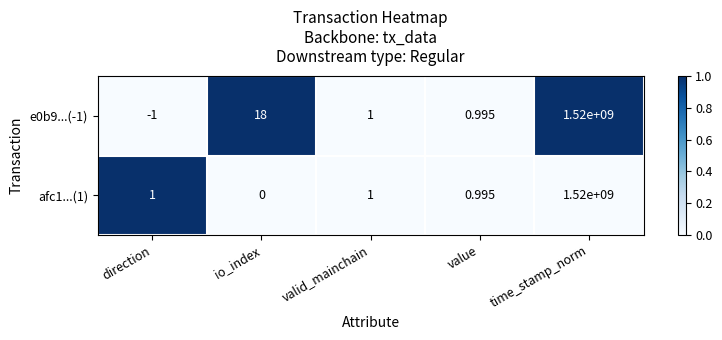

At which category is the sum across all series the highest?

time_stamp_norm